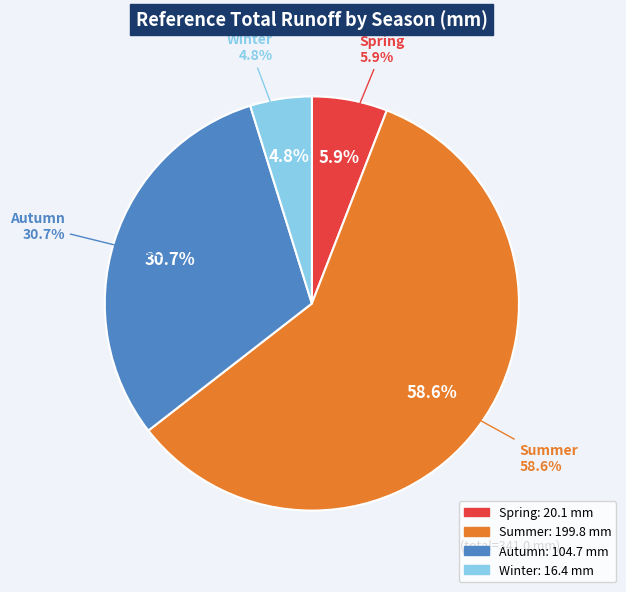

To the nearest percent, what is the combined percentage of Autumn and Winter?

36%